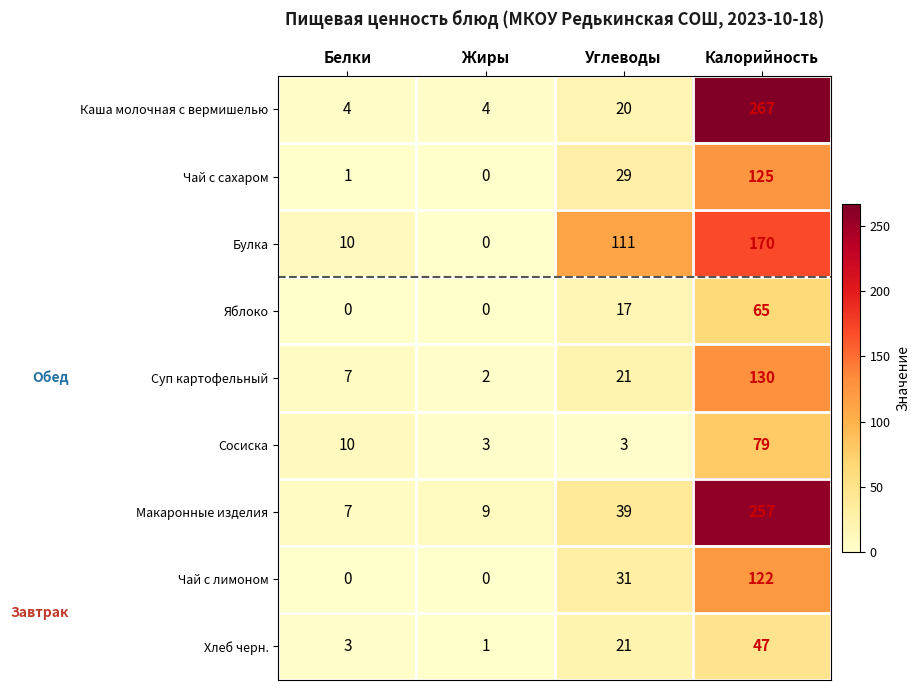

The value of Чай с лимоном at Жиры is 0. True or false?

True